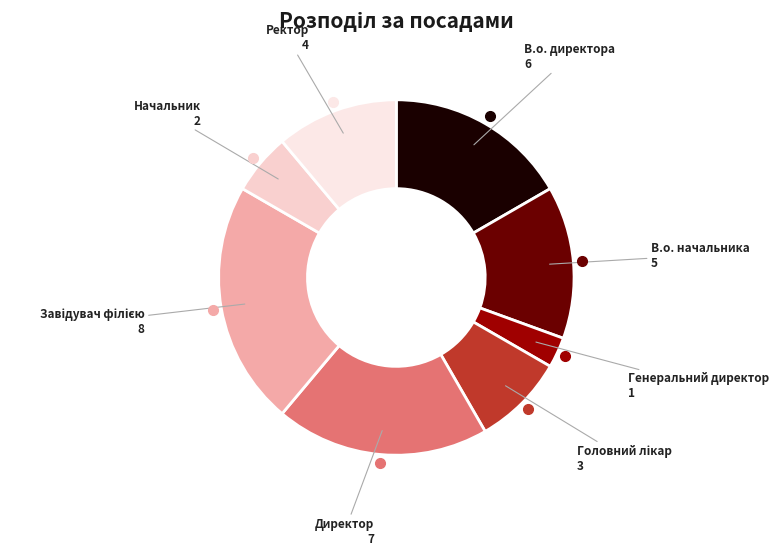

Count the number of slices in the pie.

8